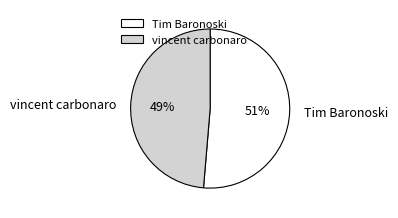

Combined, do Tim Baronoski and vincent carbonaro account for over 50%?

Yes